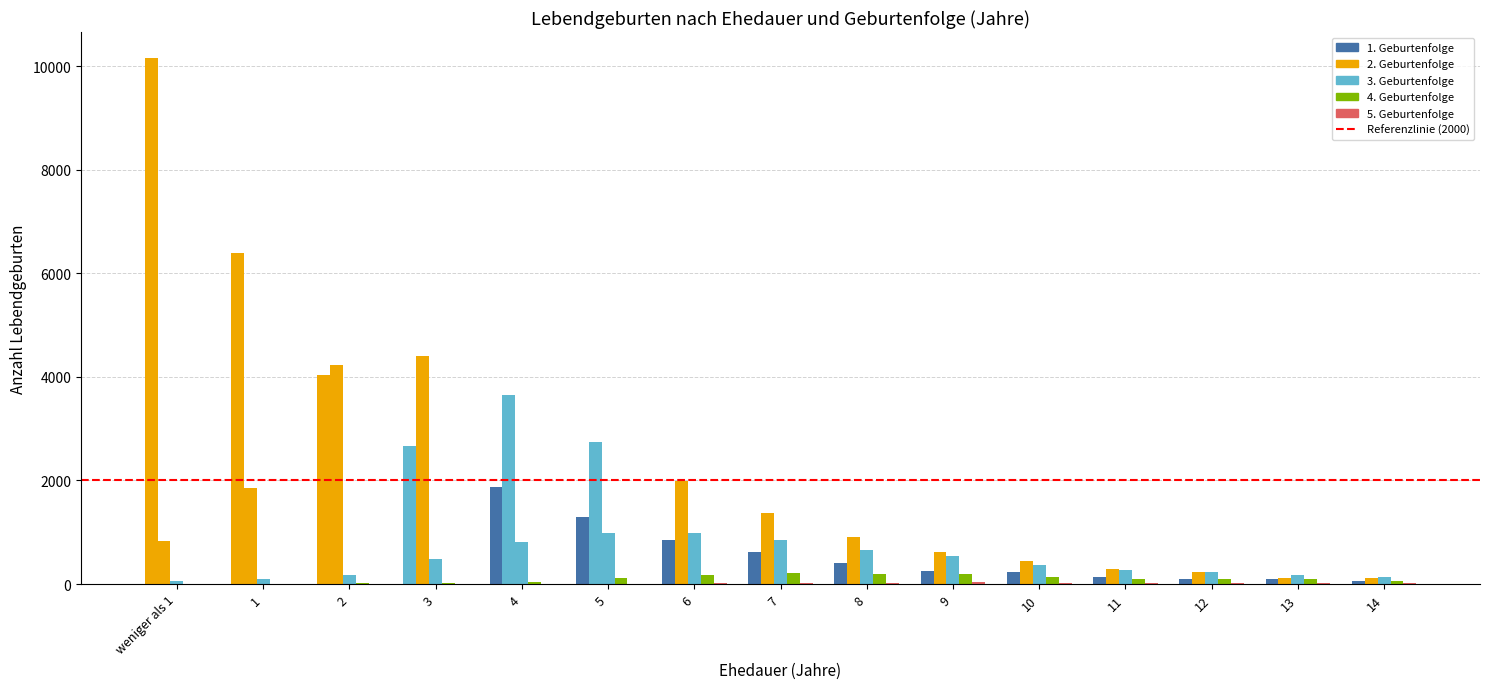

Read the 1. Geburtenfolge value at 13.

89